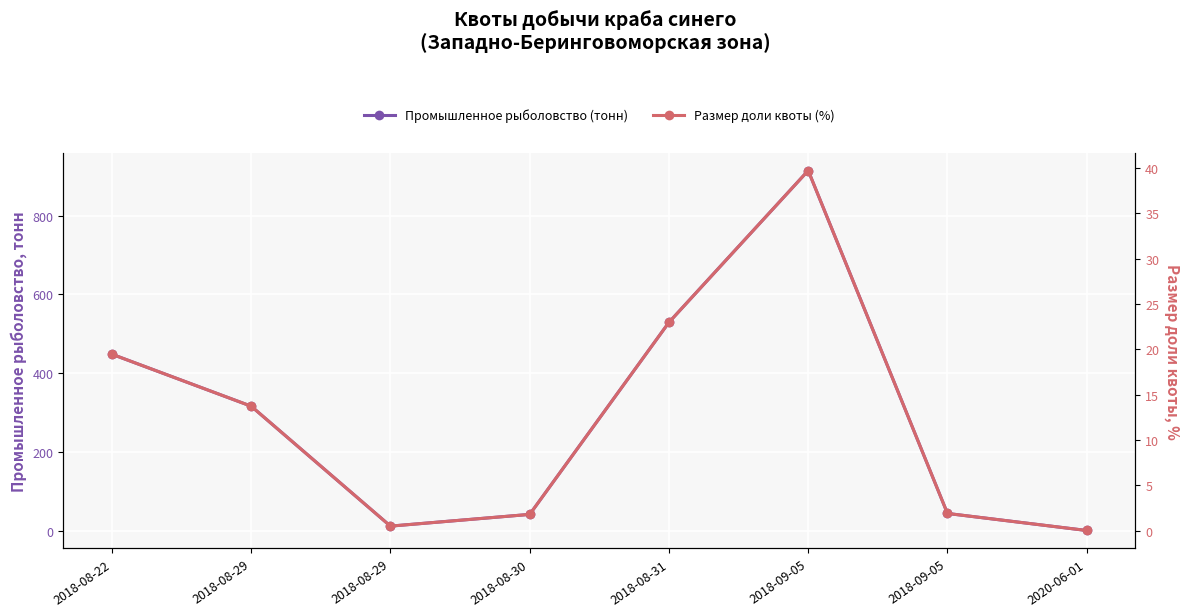

True or false: Размер доли квоты (%) and Промышленное рыболовство (тонн) cross at least once.

False